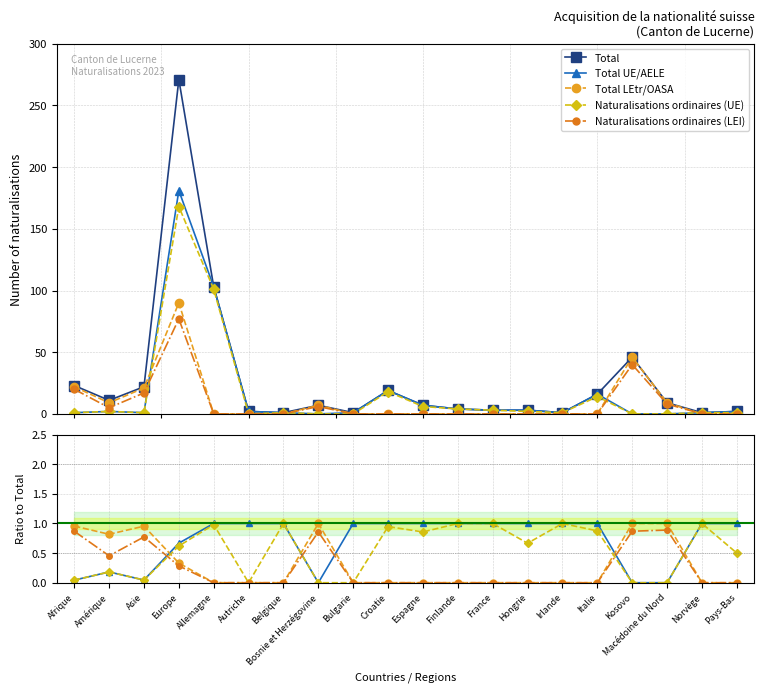

What are all the series names shown in the legend?

Total, Total UE/AELE, Total LEtr/OASA, Naturalisations ordinaires (UE), Naturalisations ordinaires (LEI)